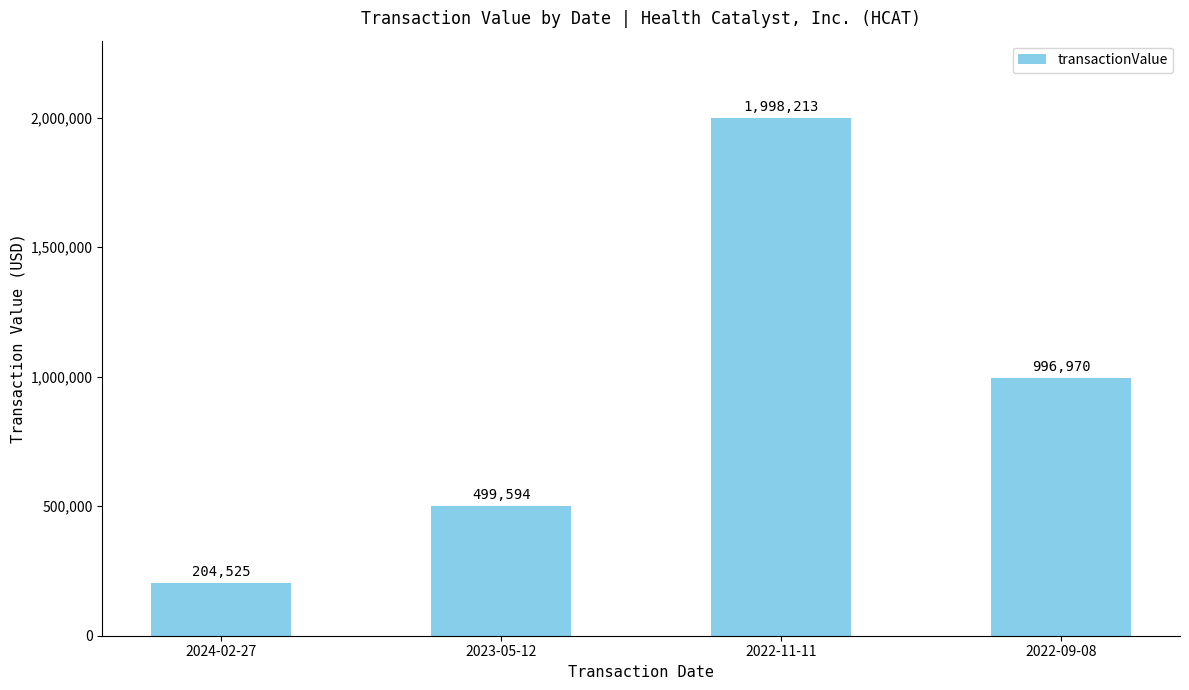

Does the chart contain stacked bars?

No